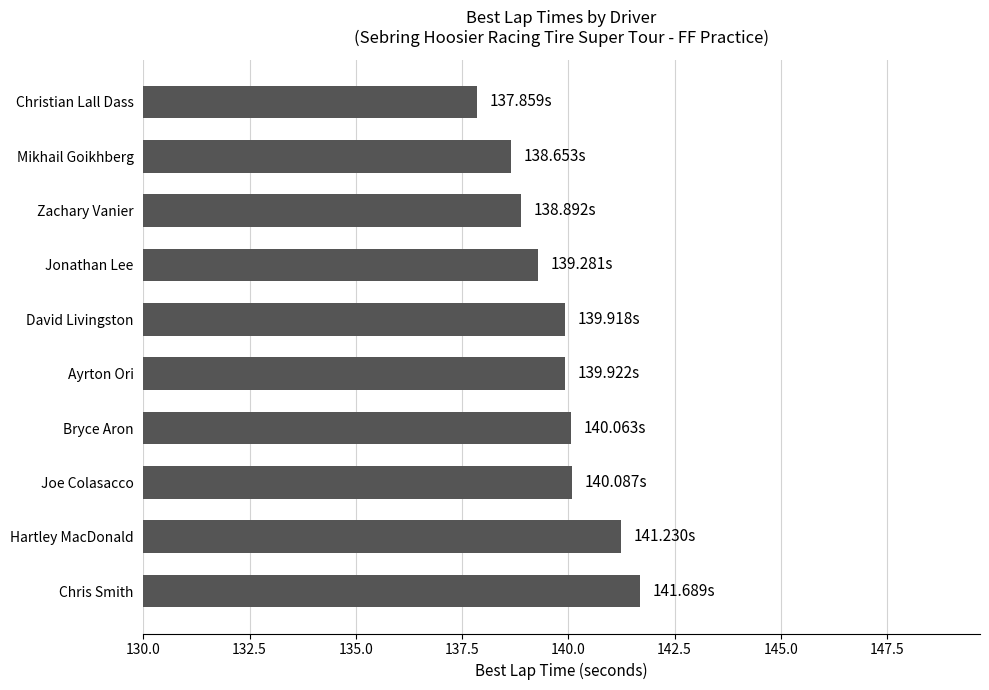

What is the change in value from Hartley MacDonald to David Livingston?

-1.3